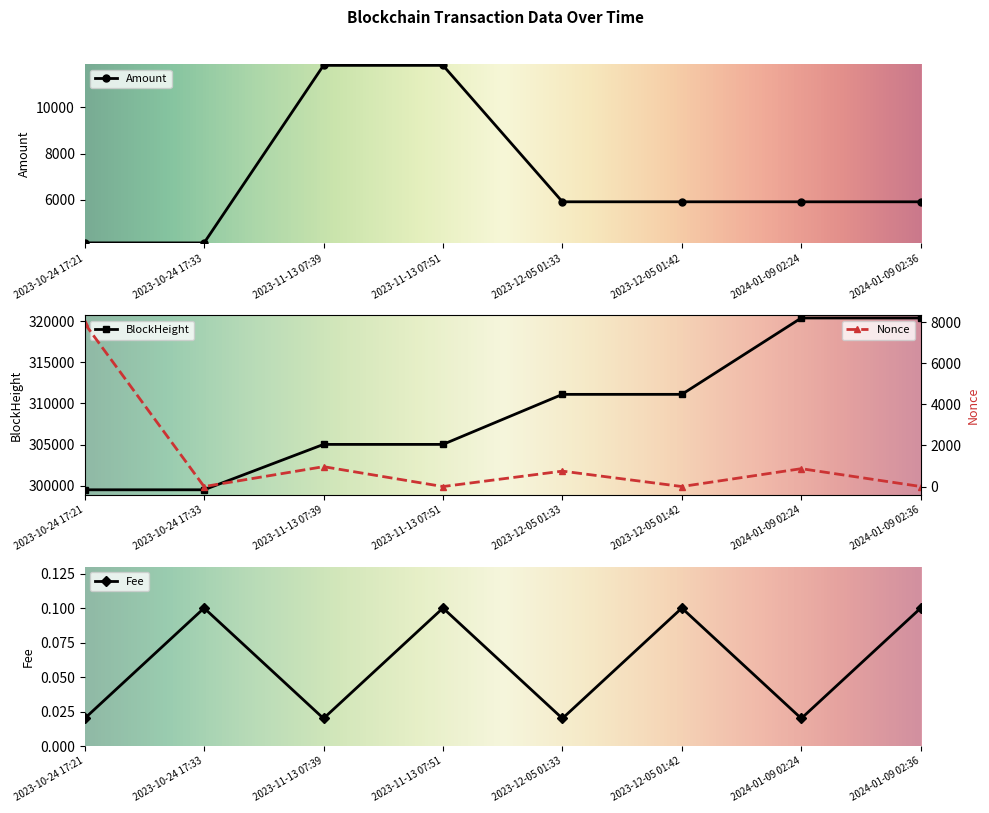

At which category is the sum across all series the highest?

2024-01-09 02:24